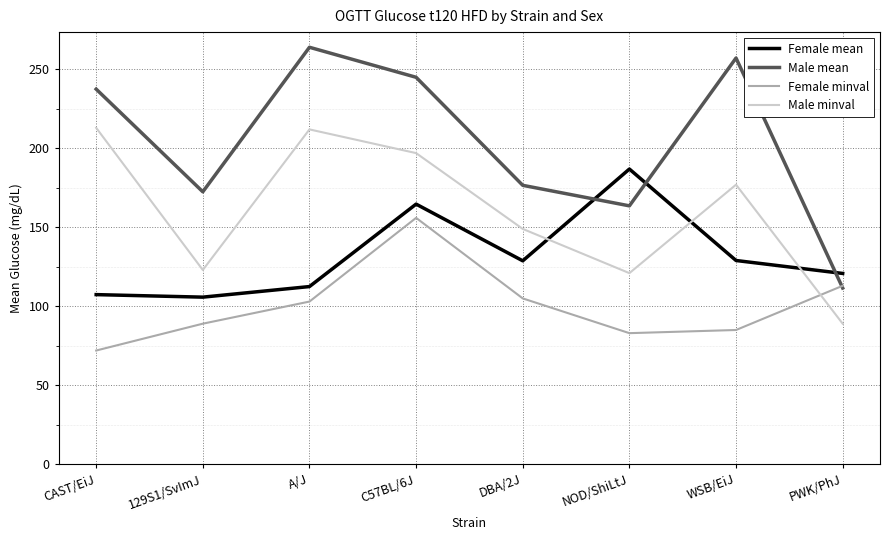

What is the spread (max minus min) of values at DBA/2J?

71.6